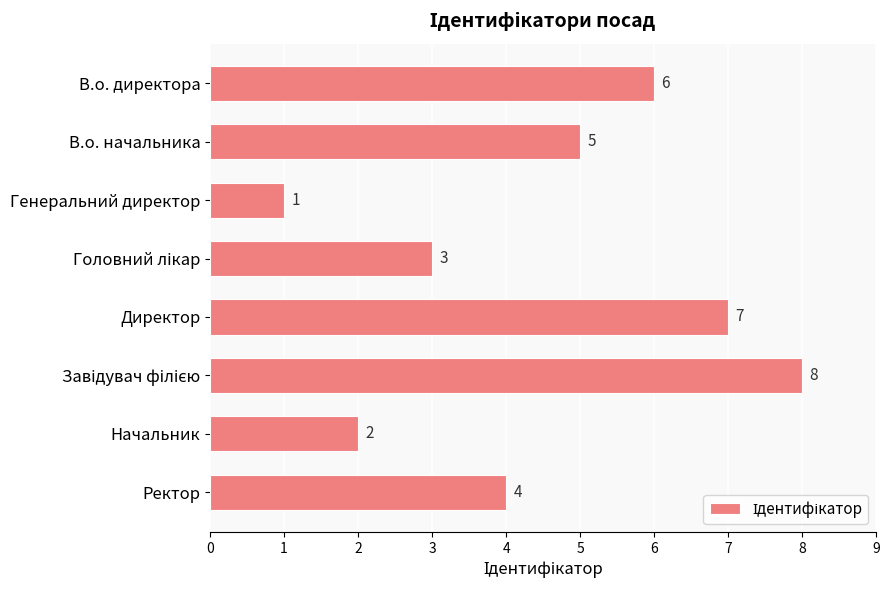

What is the label of the 3rd bar from the top?

Генеральний директор